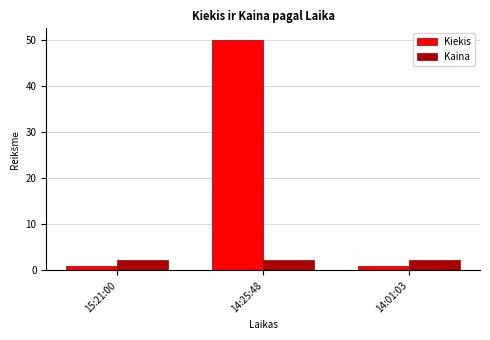

What is the maximum value shown in the chart?

50.0